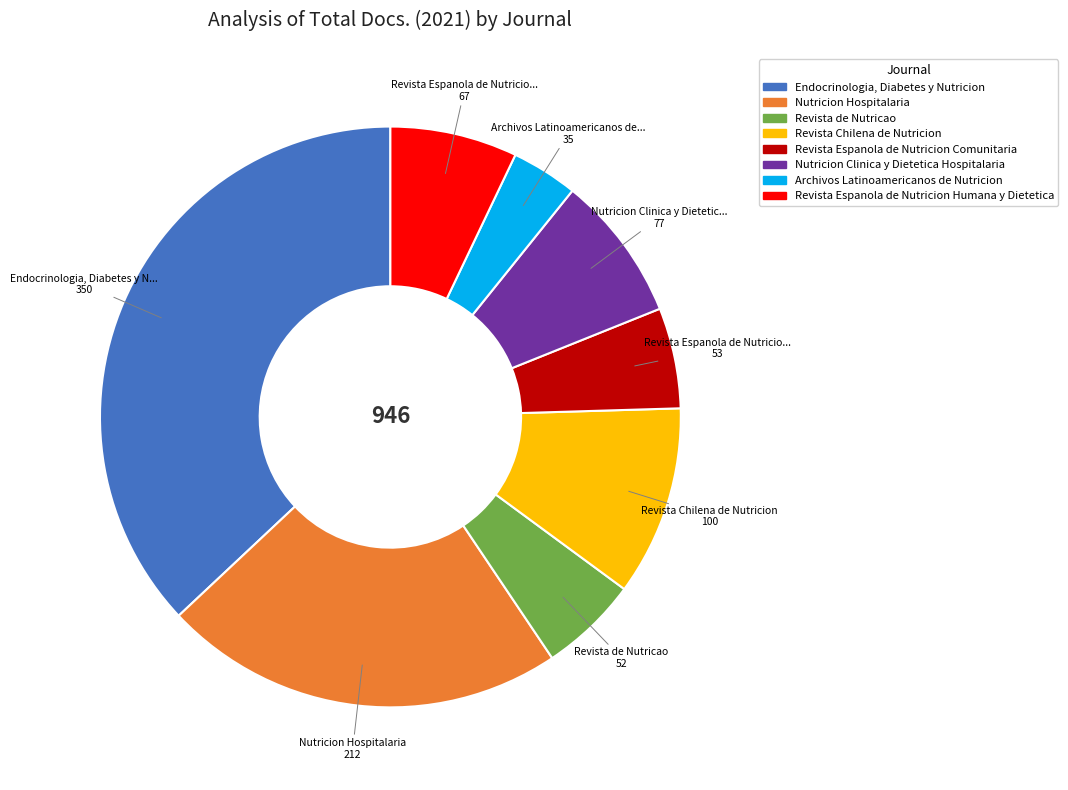

Which has a higher value, Revista de Nutricao or Revista Chilena de Nutricion?

Revista Chilena de Nutricion